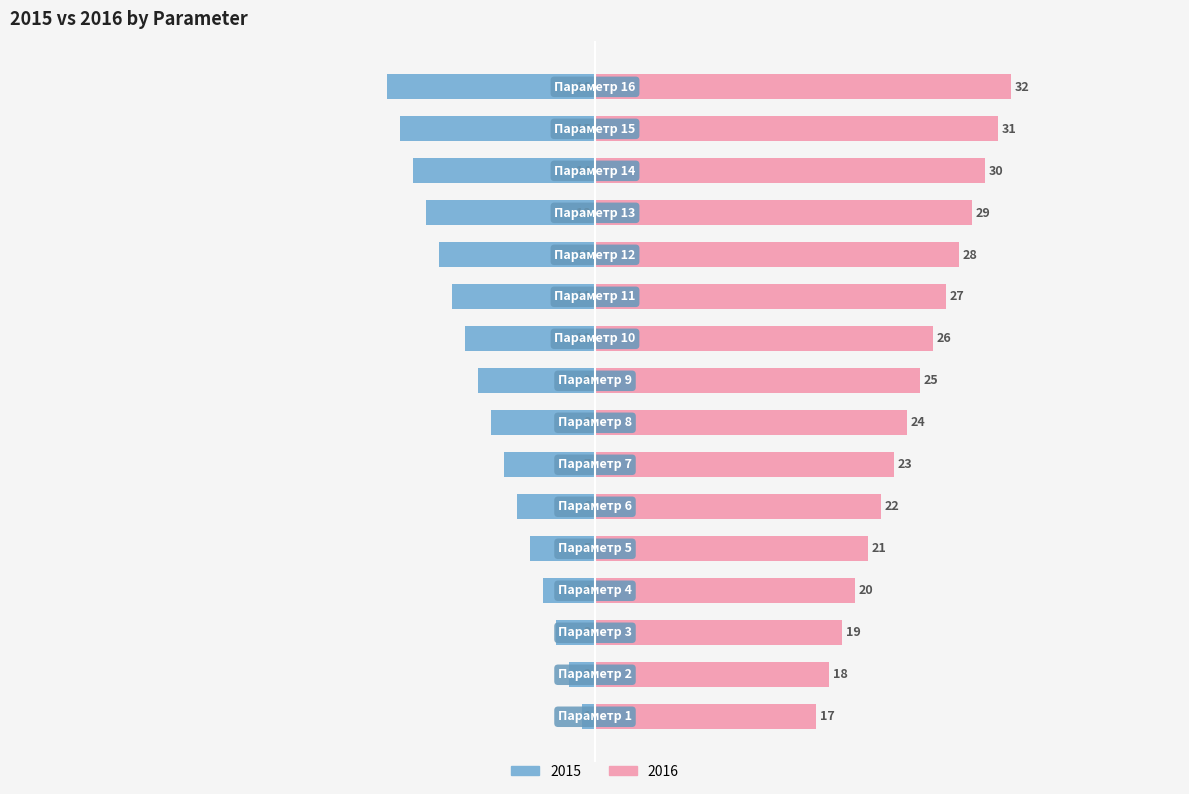

The 2016 series shows 31 at Параметр 15. True or false?

True